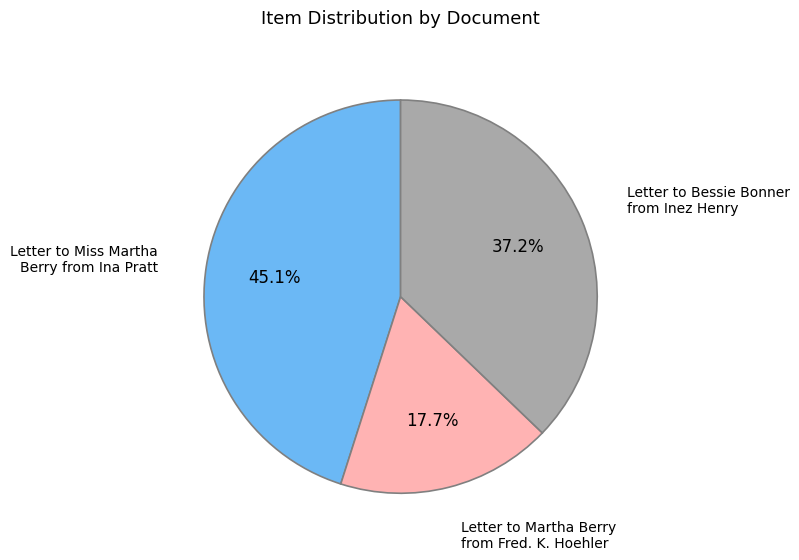

Does any single category account for the majority?

No